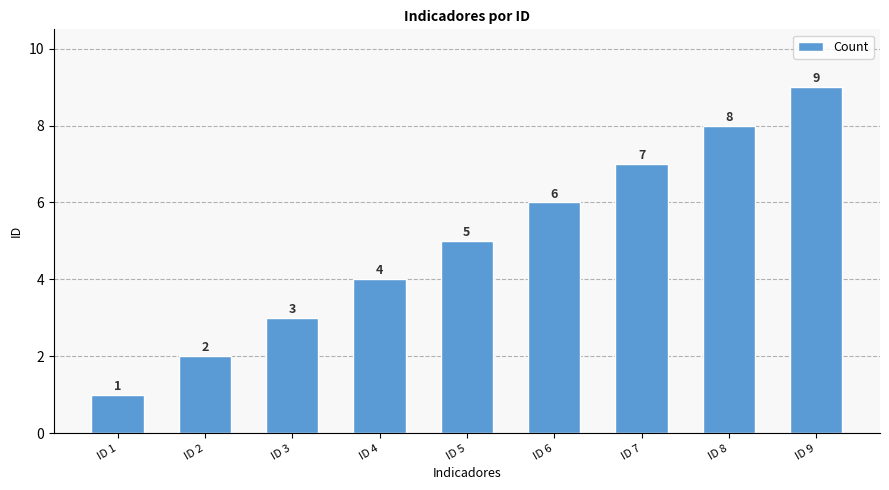

Reading left to right, transcribe all the data shown in this chart.

ID 1=1	ID 2=2	ID 3=3	ID 4=4	ID 5=5	ID 6=6	ID 7=7	ID 8=8	ID 9=9